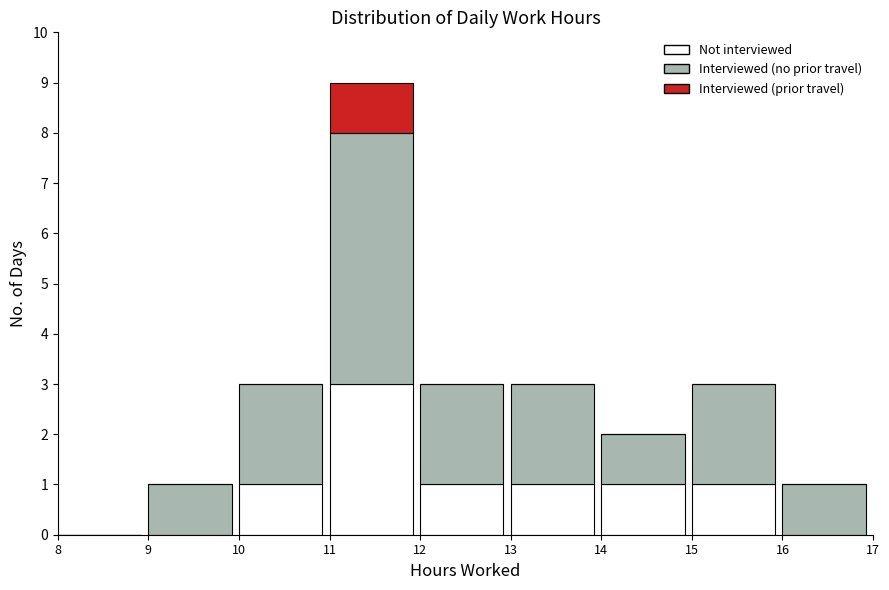

Reading left to right, list the values for the Not interviewed series.

8=0	9=0	10=1	11=3	12=1	13=1	14=1	15=1	16=0